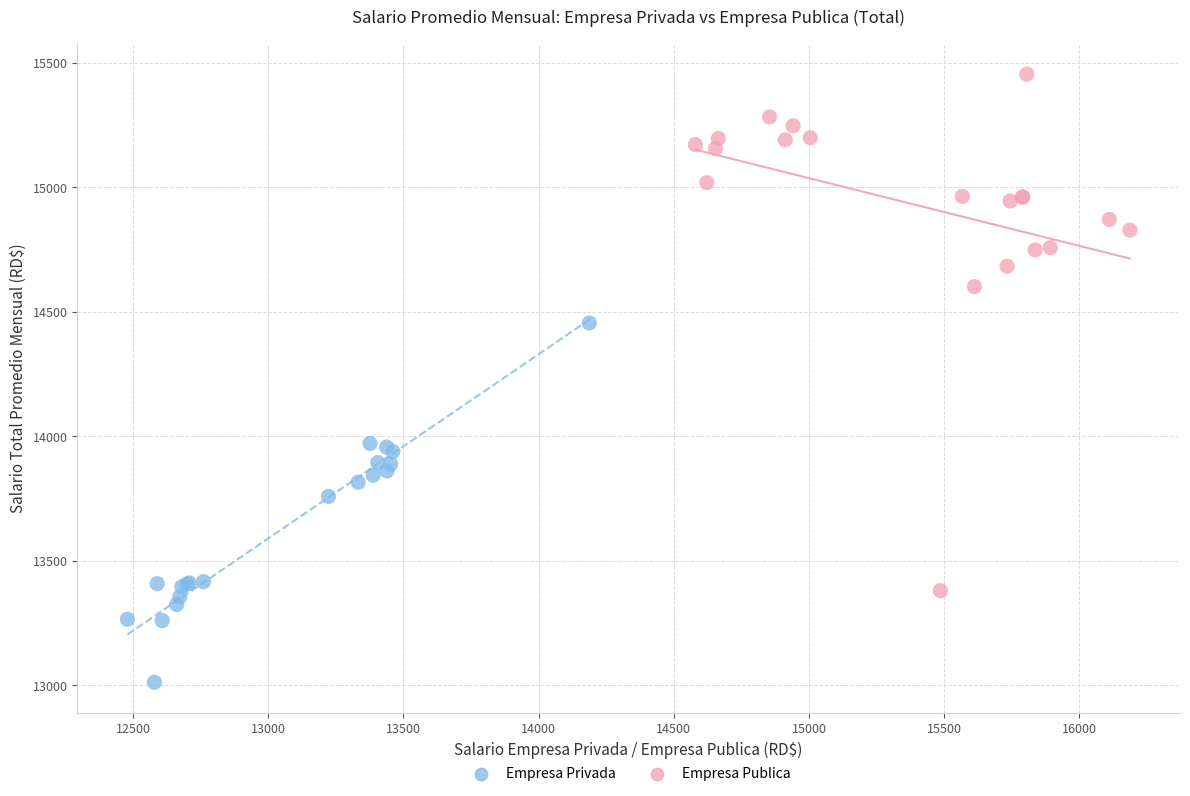

Which series reaches the maximum Y coordinate?

Empresa Publica